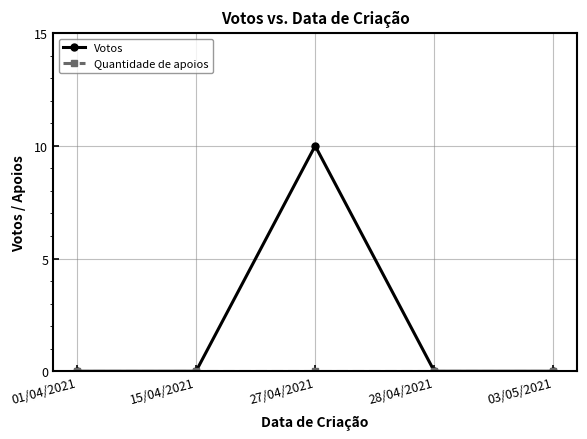

What position from the right is 28/04/2021?

2